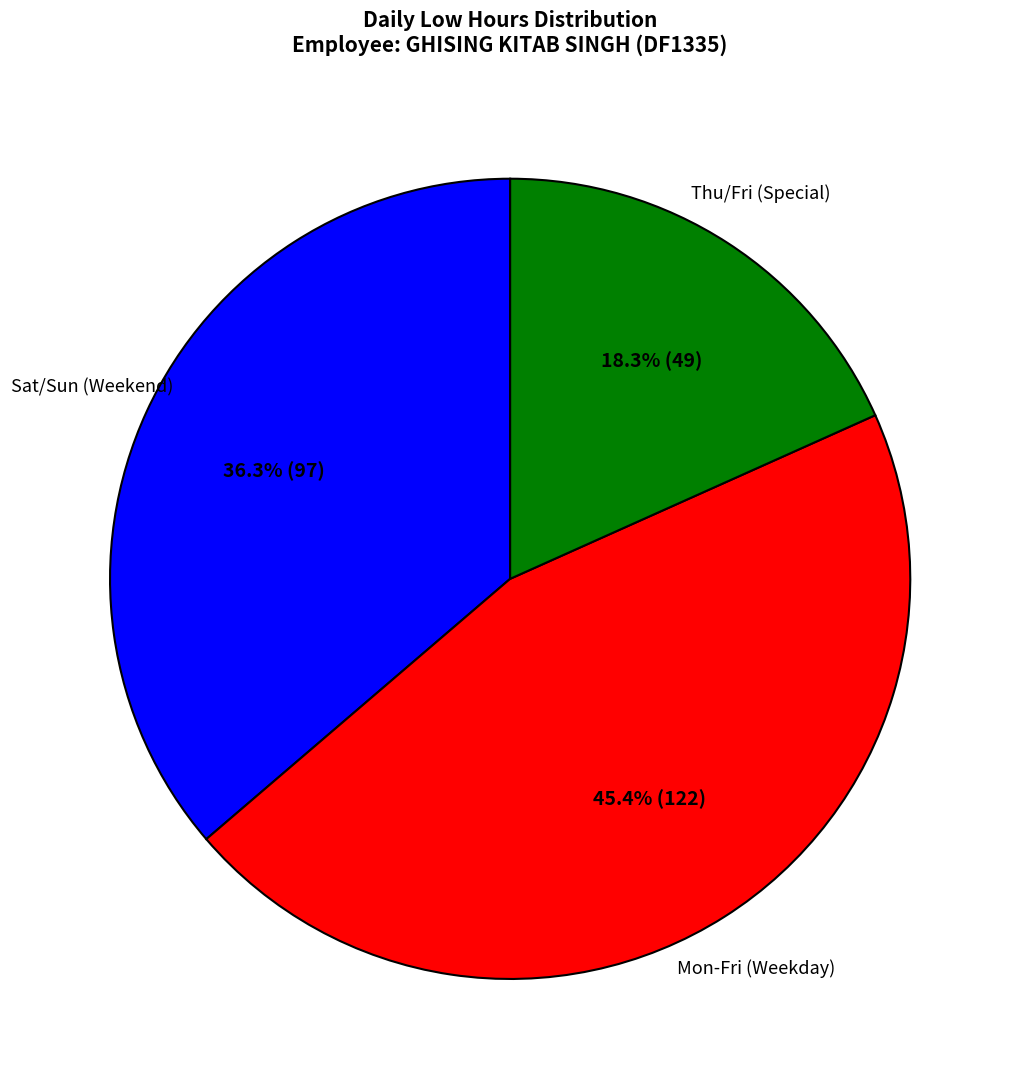

Is there any slice that represents more than half of the pie?

No